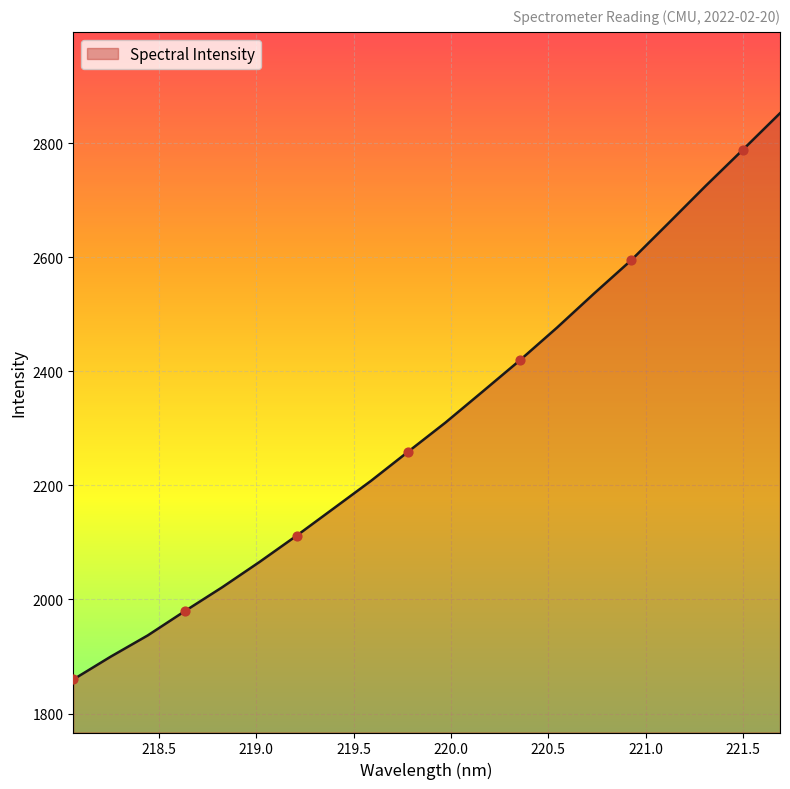

What is the maximum value shown in the chart?

2852.5